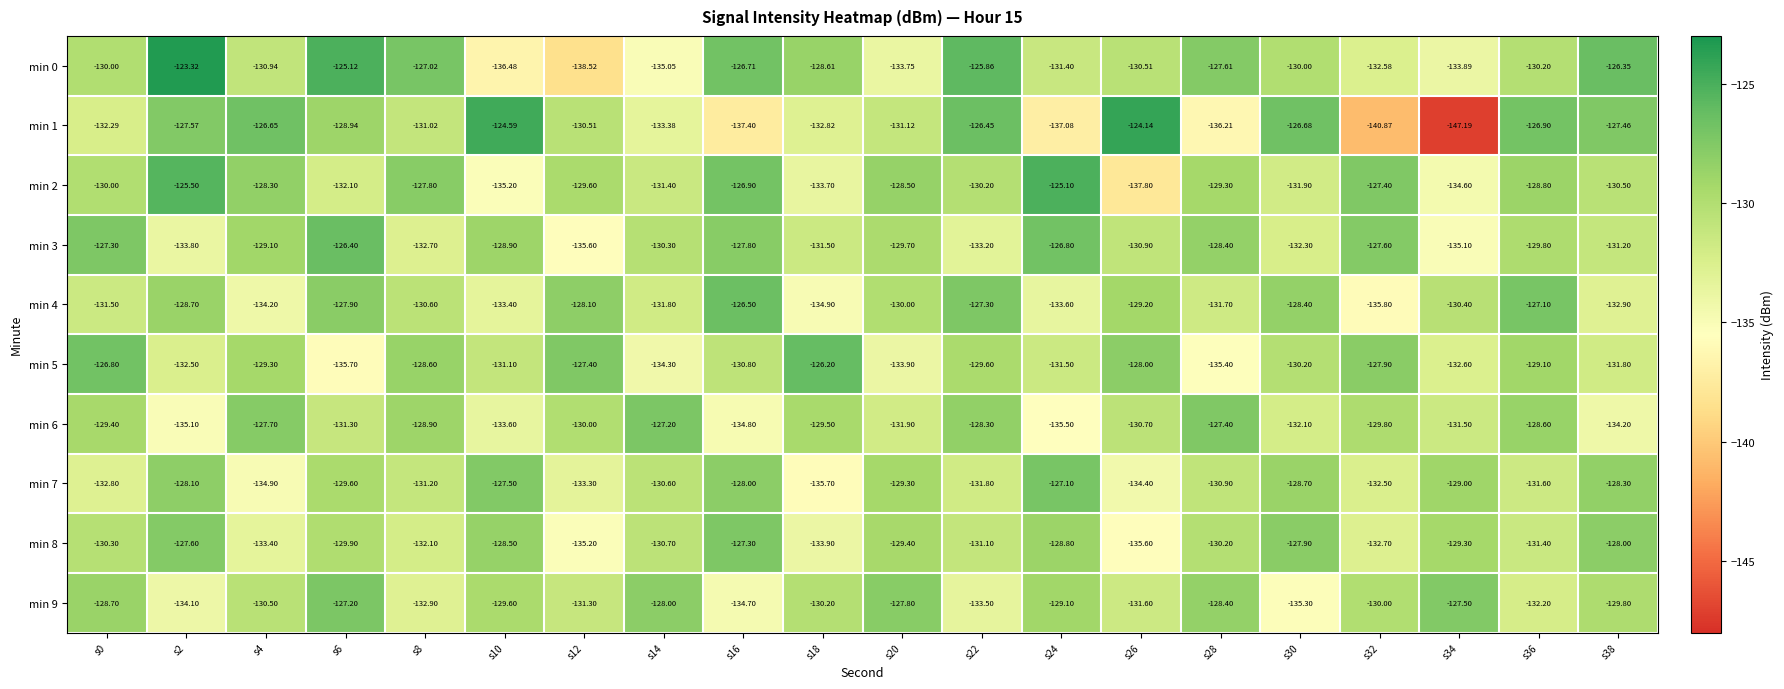

Which series has the widest spread of values?

min 1